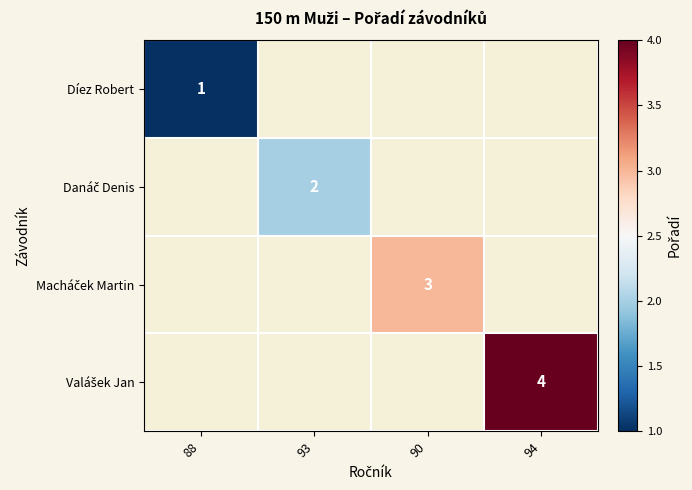

At 93, list the series in order from smallest to largest.

Díez Robert, Danáč Denis, Macháček Martin, Valášek Jan